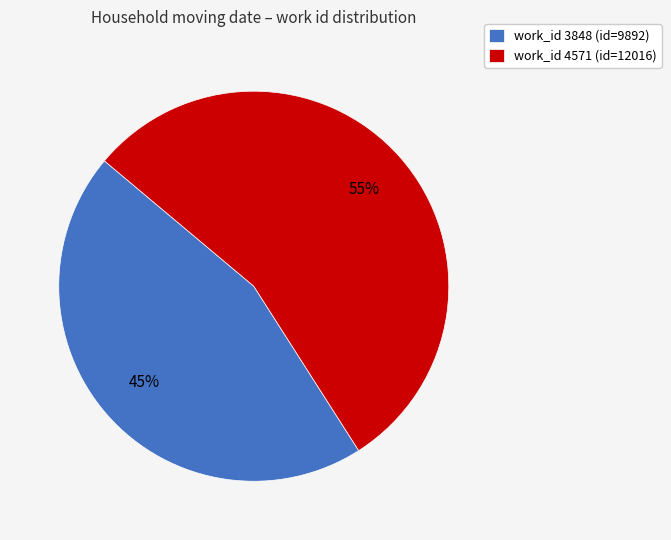

Which category has the smallest portion of the pie?

work_id 3848 (id=9892)